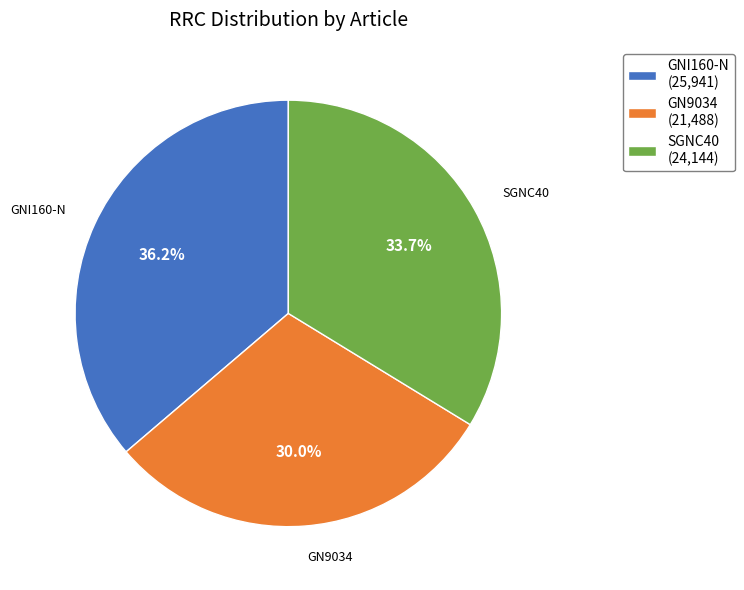

How many slices are in this pie chart?

3